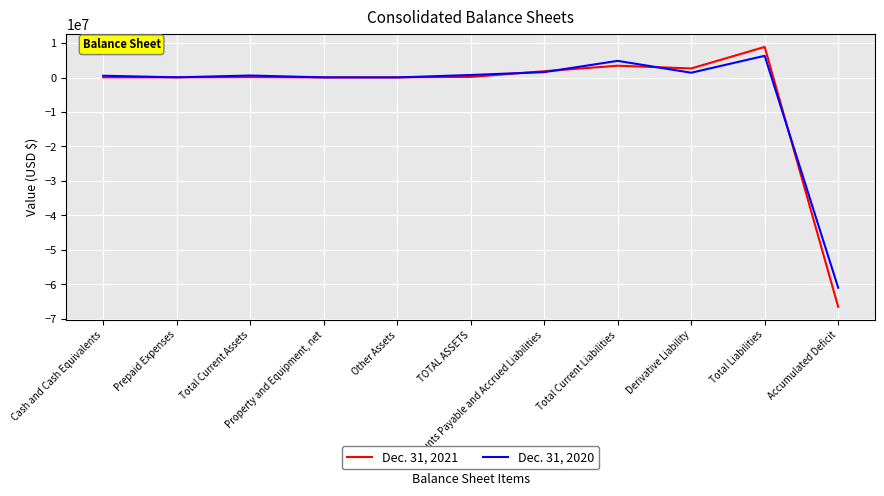

What is the spread (max minus min) of values at Property and Equipment, net?

15000